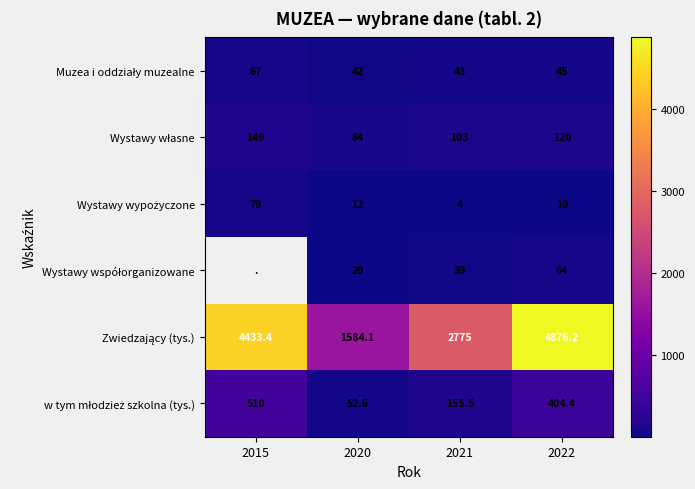

What is the spread (max minus min) of values at 2022?

4866.2